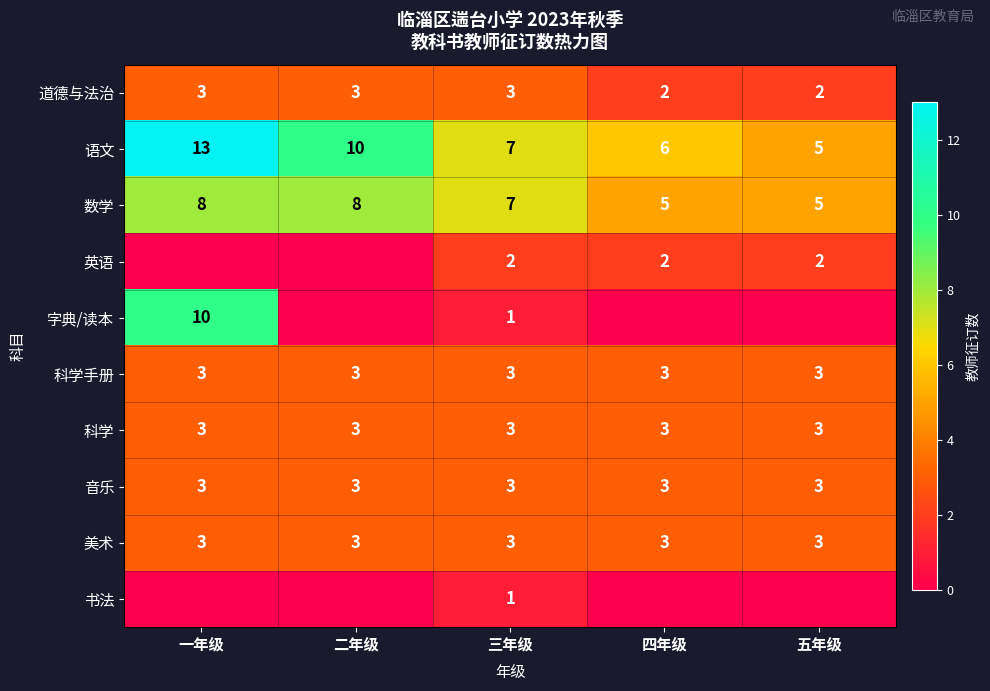

The 科学 series shows 4 at 四年级. True or false?

False